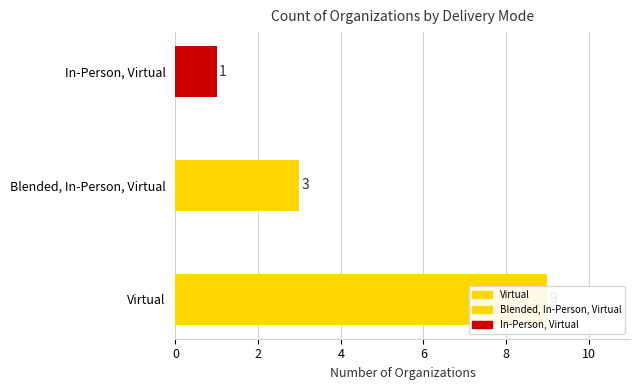

Count the values in the range 1 to 9.

3